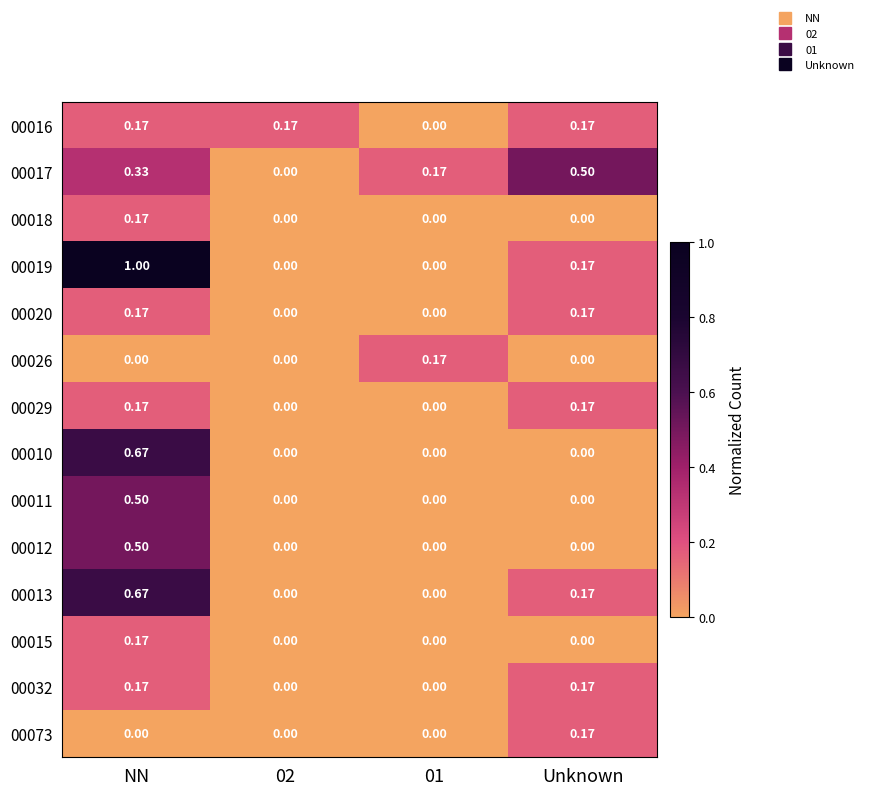

At which category is the sum across all series the highest?

NN